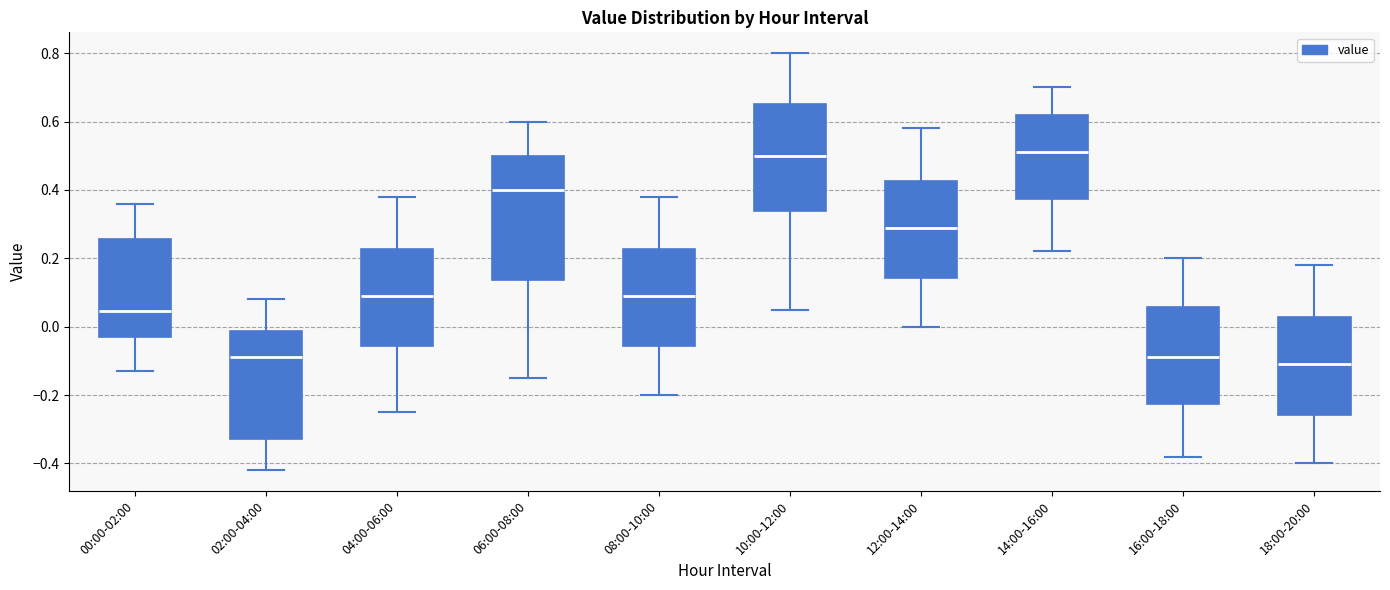

Where does the median line of the box for 14:00-16:00 sit on the y-axis? The values are not printed on the chart, so give them approximately, as read against the axis.

0.52